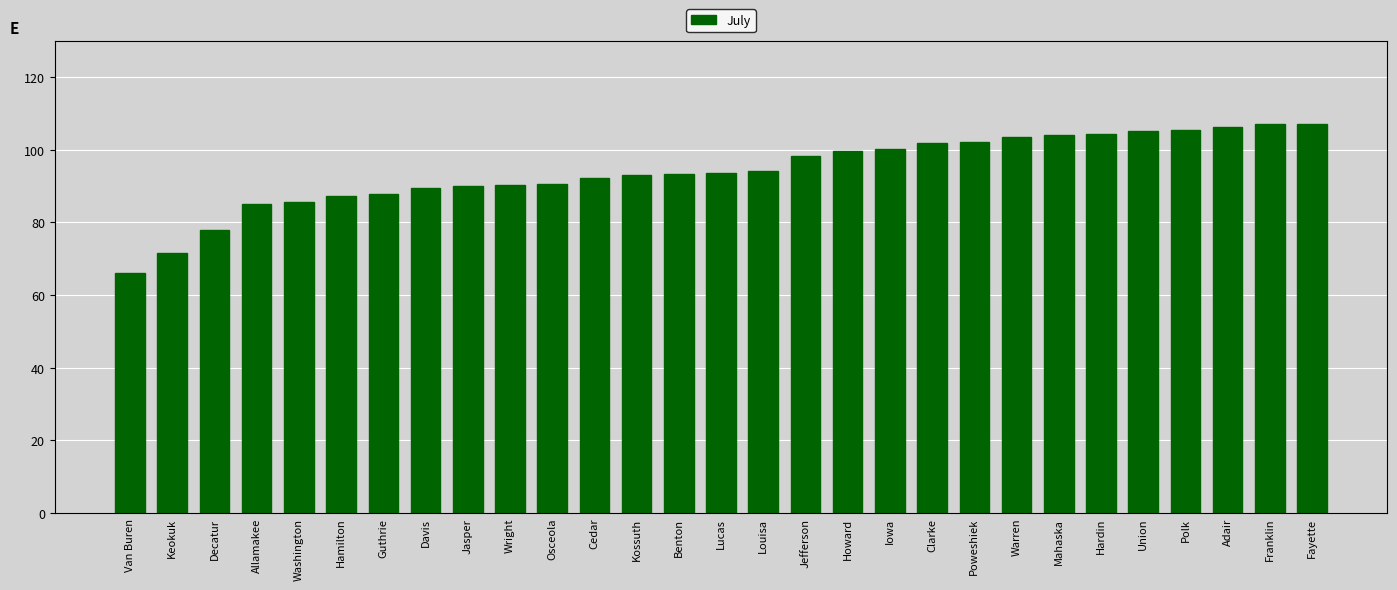

What is the value of the 14th bar from the left?

93.2